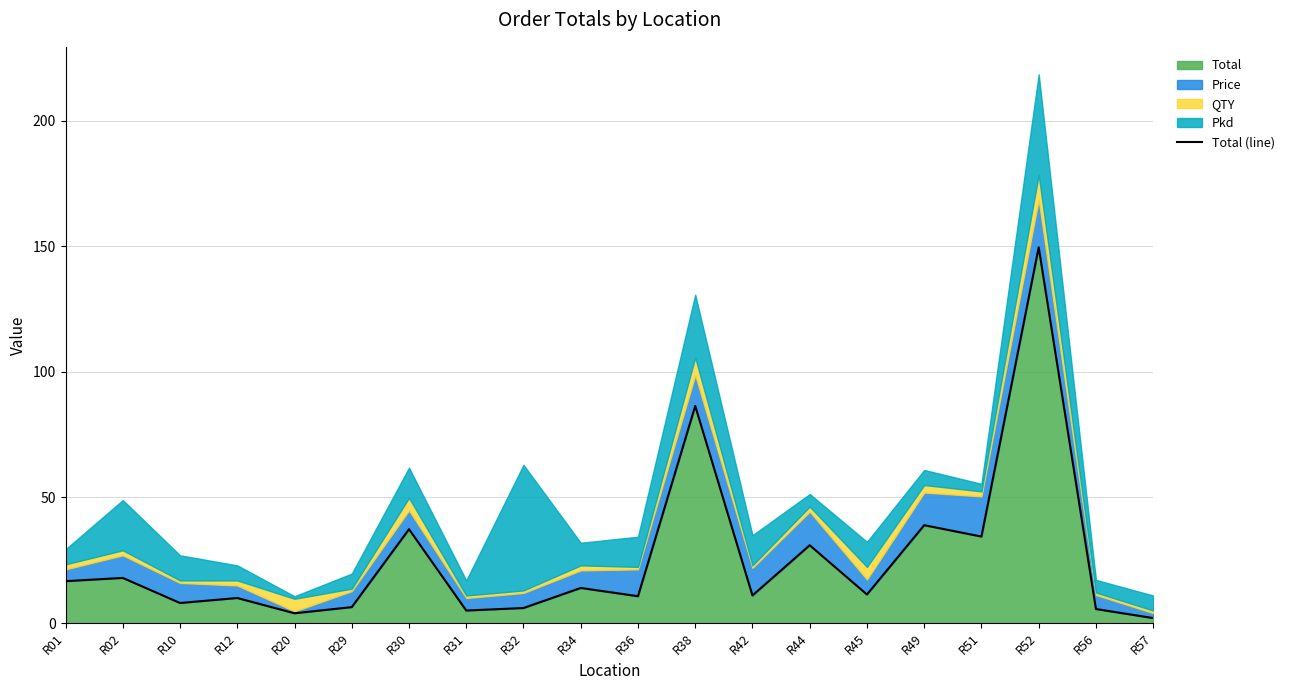

What is the difference between the maximum and second lowest values?

145.7